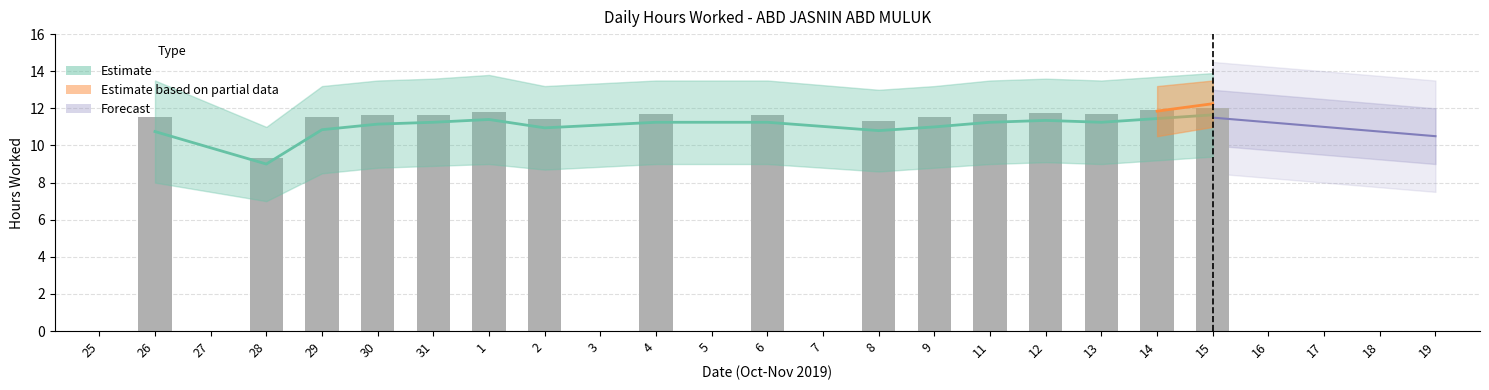

Read the value at 14.

11.9